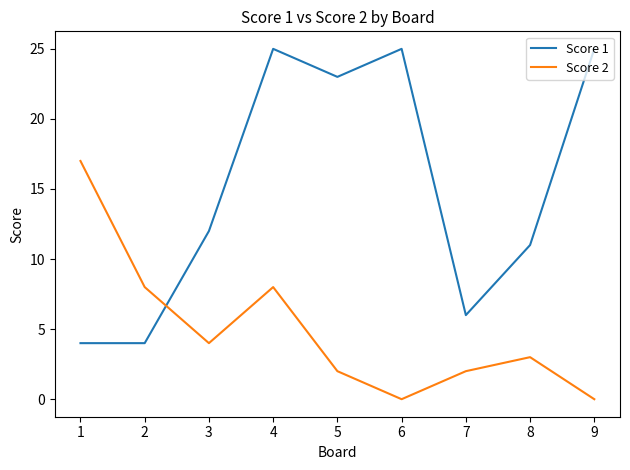

In Score 1, how many points are higher than both neighbors (excluding endpoints)?

2